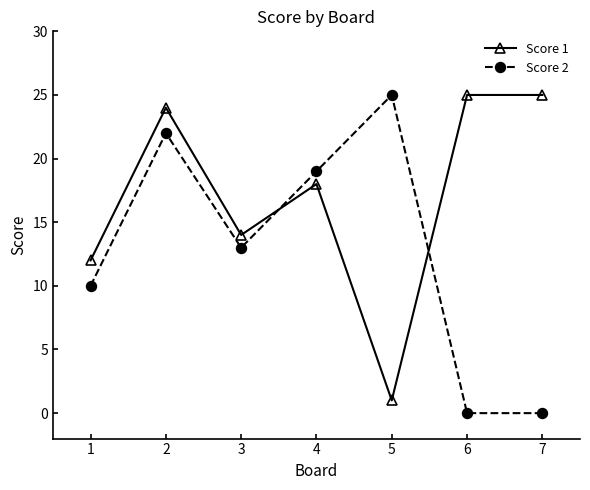

True or false: Score 1 has a value of 18 at 4.

True